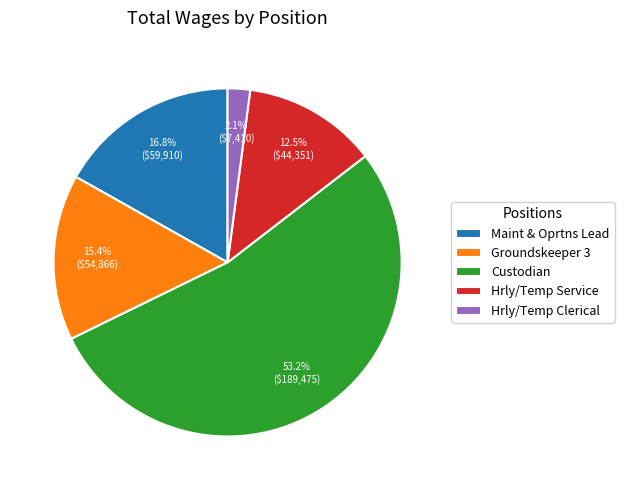

True or false: Custodian accounts for 64% of the total.

False